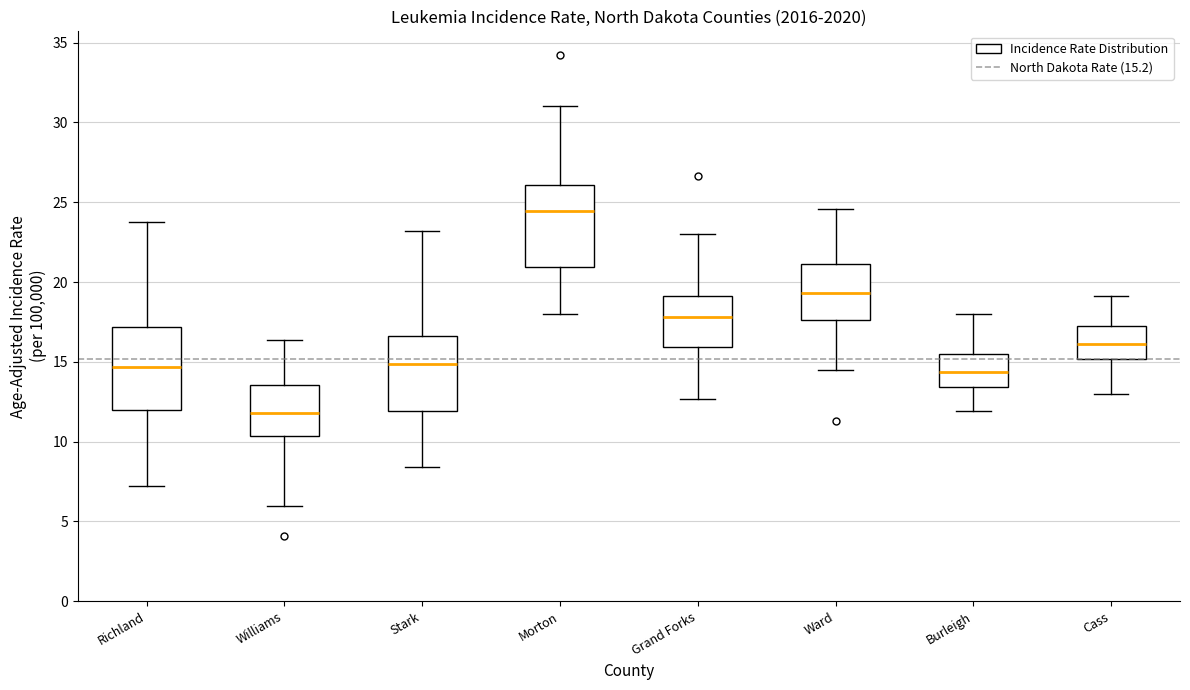

Reading left to right, transcribe this box plot: for each box, give where its median line is, the range the box spans, and where its two whiskers end, as read against the y-axis. The values are not printed on the chart, so give them approximately, as read against the axis.

Richland: median 14.5, box 12.0 to 17.0, whiskers 7.0 to 23.5
Williams: median 12.0, box 10.5 to 13.5, whiskers 6.0 to 16.5
Stark: median 15.0, box 12.0 to 16.5, whiskers 8.5 to 23.0
Morton: median 24.5, box 21.0 to 26.0, whiskers 18.0 to 31.0
Grand Forks: median 18.0, box 16.0 to 19.0, whiskers 12.5 to 23.0
Ward: median 19.5, box 17.5 to 21.0, whiskers 14.5 to 24.5
Burleigh: median 14.5, box 13.5 to 15.5, whiskers 12.0 to 18.0
Cass: median 16.0, box 15.0 to 17.0, whiskers 13.0 to 19.0